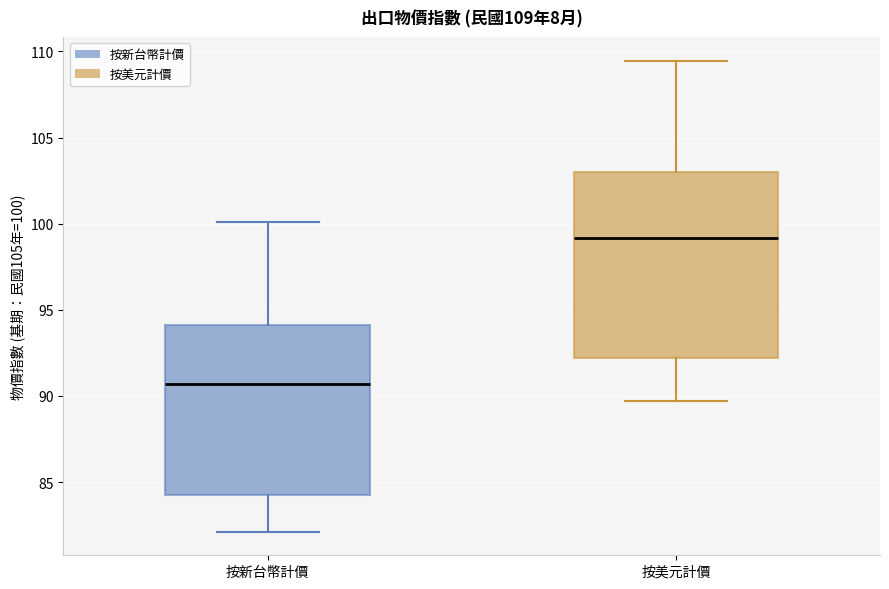

Comparing the boxes themselves (not the whiskers), which one is the tallest?

按美元計價